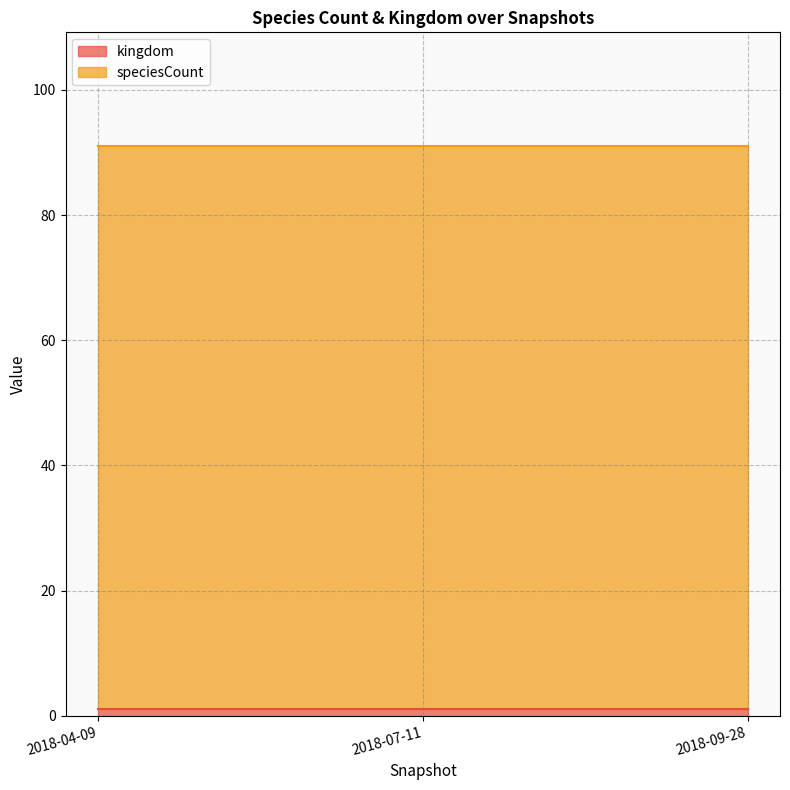

Is it true that kingdom equals 2 at 2018-07-11?

False